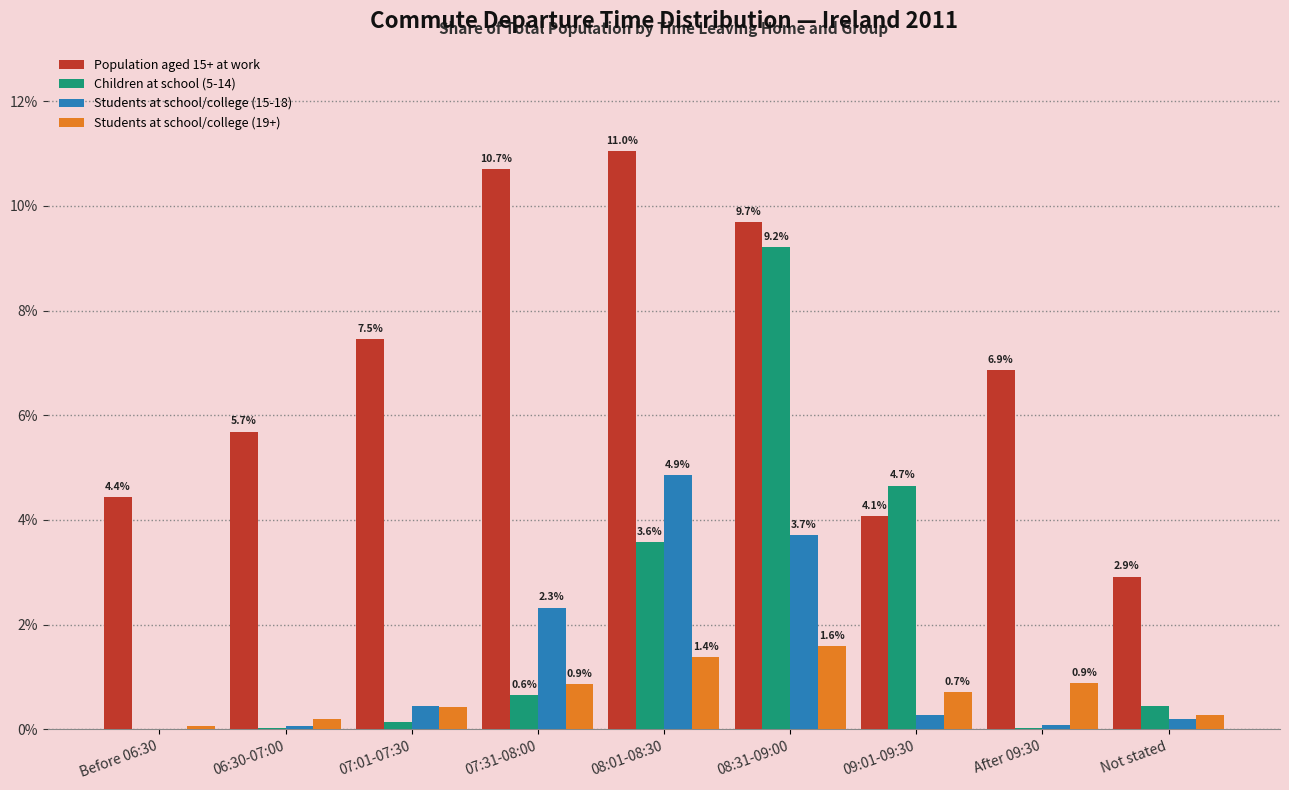

Between 08:01-08:30 and After 09:30, which series saw the biggest shift?

Students at school/college (15-18)